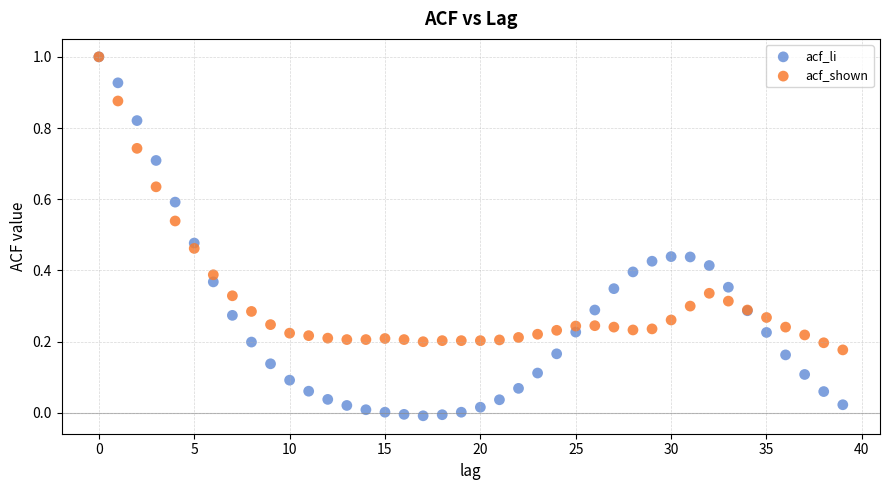

Which series reaches the minimum Y coordinate?

acf_li